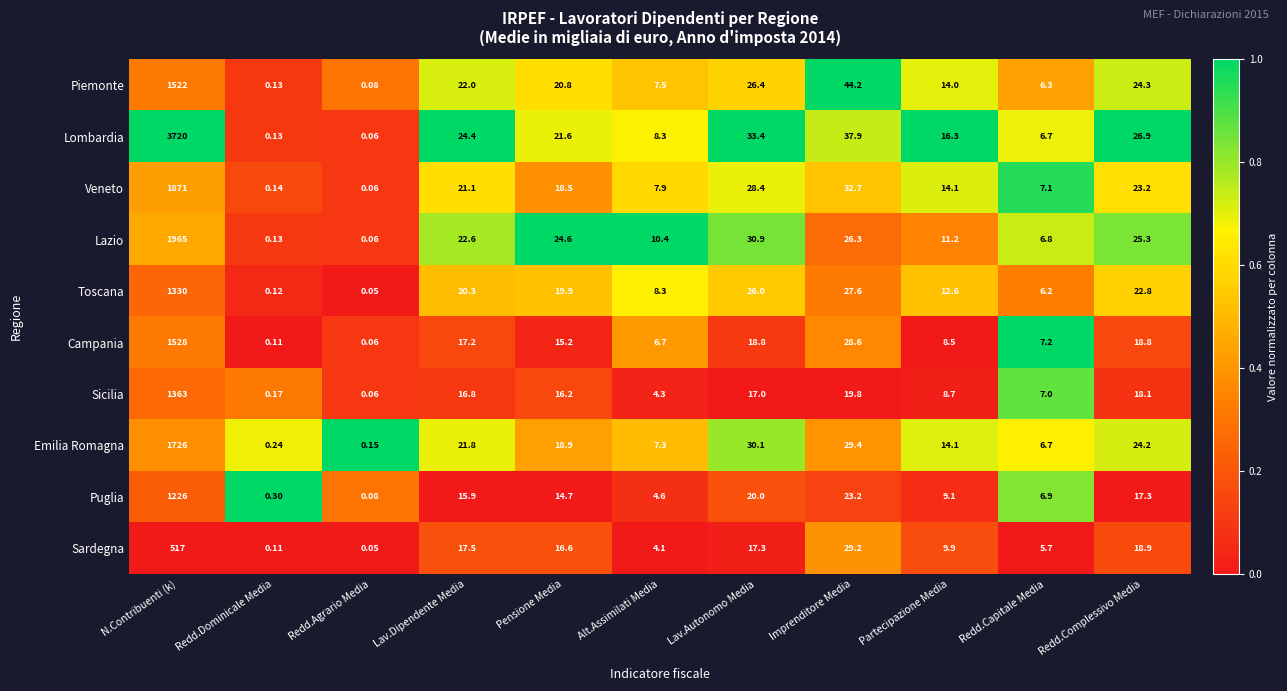

List the labels in order of Emilia Romagna value, smallest first.

Redd.Agrario Media, Redd.Dominicale Media, Redd.Capitale Media, Alt.Assimilati Media, Partecipazione Media, Pensione Media, Lav.Dipendente Media, Redd.Complessivo Media, Imprenditore Media, Lav.Autonomo Media, N.Contribuenti (k)